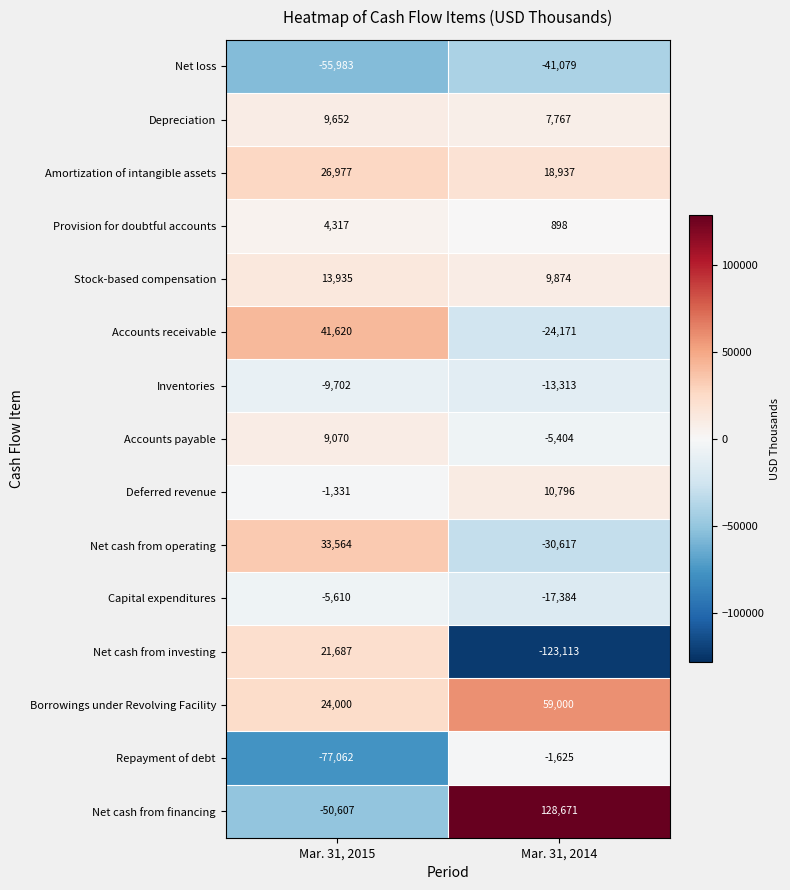

Rank the series by their maximum value, from highest to lowest.

Net cash from financing, Borrowings under Revolving Facility, Accounts receivable, Net cash from operating, Amortization of intangible assets, Net cash from investing, Stock-based compensation, Deferred revenue, Depreciation, Accounts payable, Provision for doubtful accounts, Repayment of debt, Capital expenditures, Inventories, Net loss